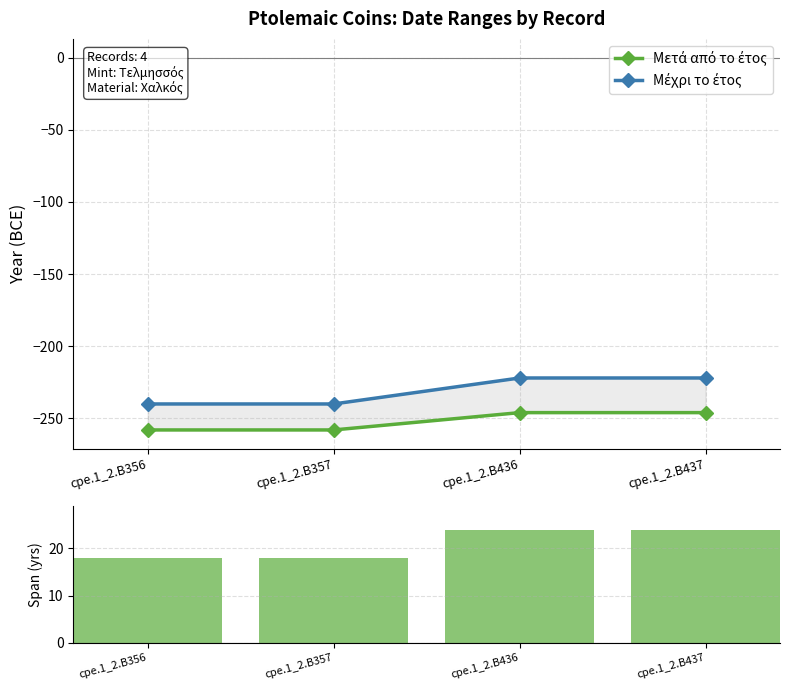

Is the value of Μέχρι το έτος at cpe.1_2.B356 greater than the value of Μετά από το έτος at cpe.1_2.B356?

Yes